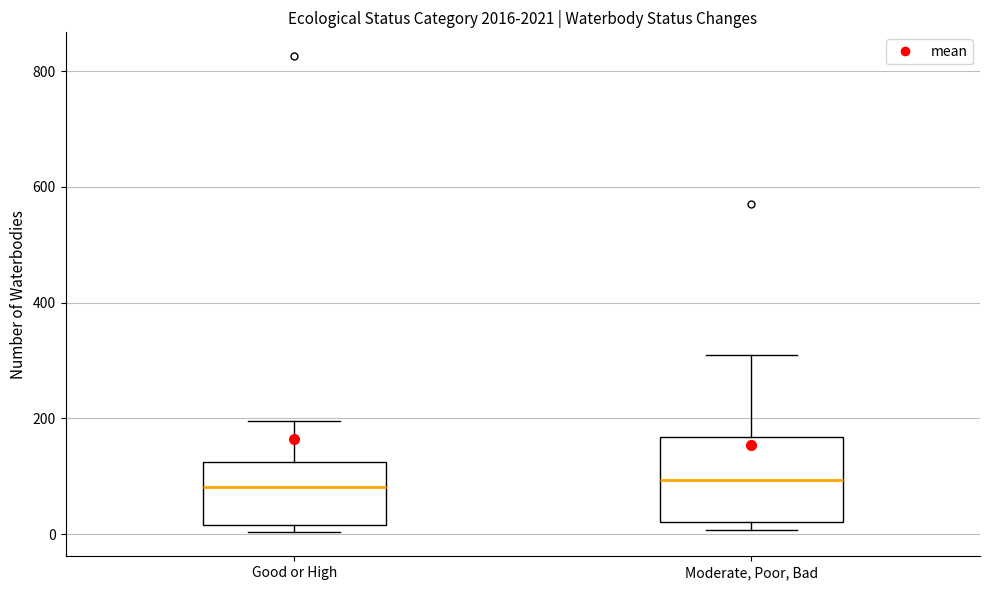

Reading left to right, read every box against the y-axis: the position of its median line, the range the box covers, and the ends of its whiskers. The values are not printed on the chart, so give them approximately, as read against the axis.

Good or High: median 80, box 20 to 120, whiskers 0 to 200
Moderate, Poor, Bad: median 100, box 20 to 160, whiskers 0 to 300